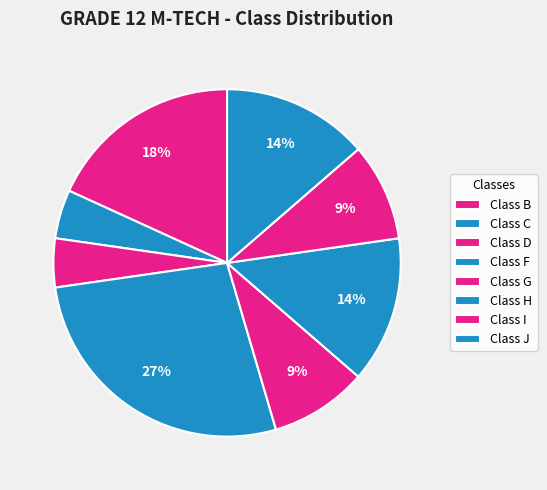

Count the number of slices in the pie.

8